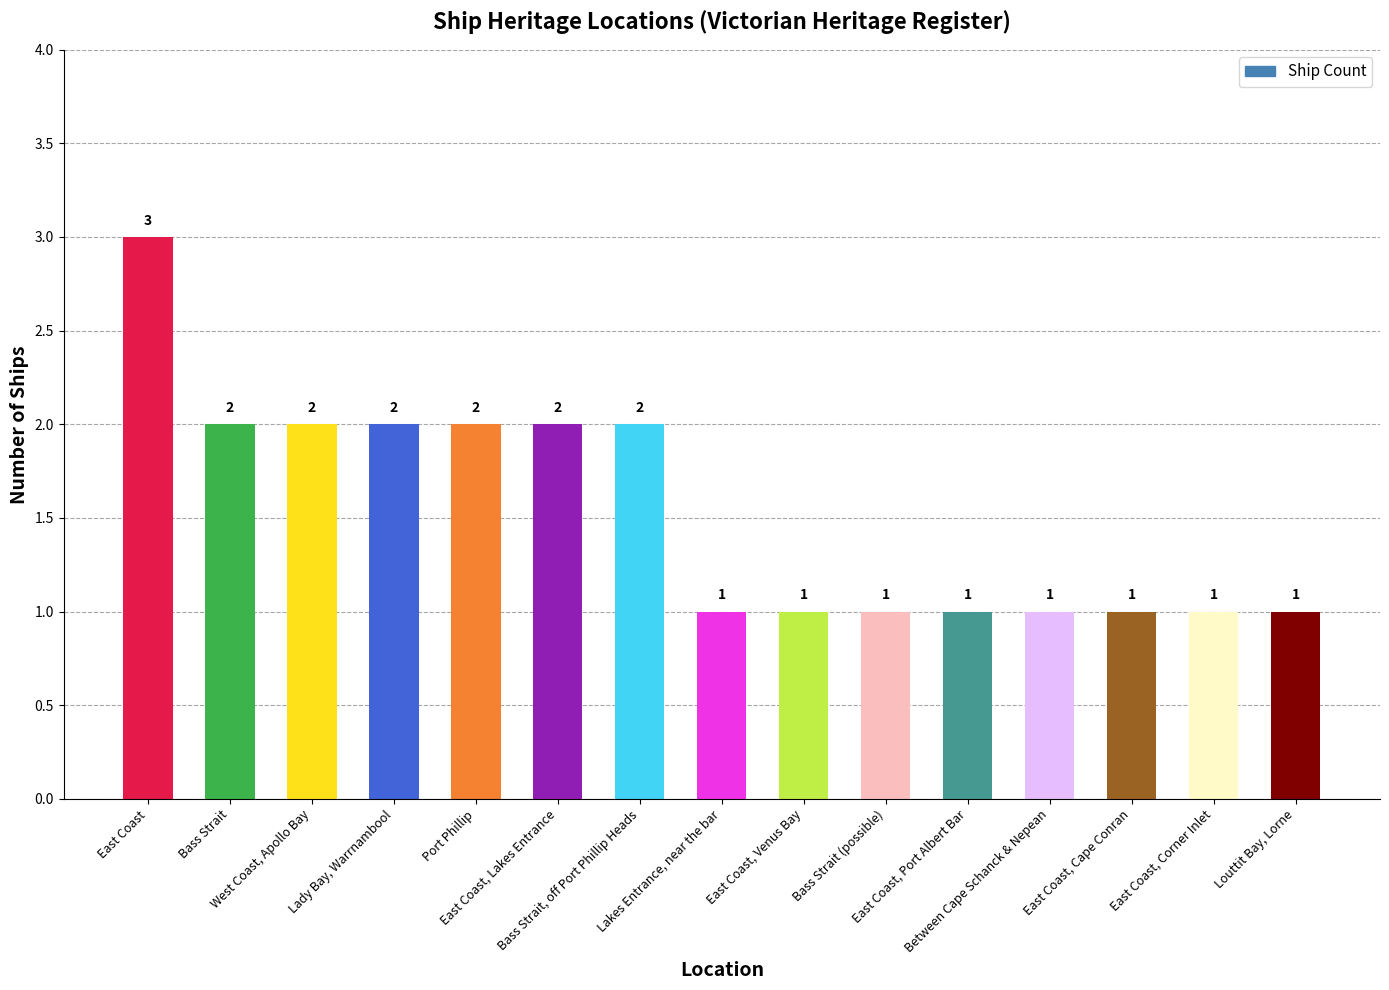

What is the sum of the values at Lady Bay, Warrnambool and Port Phillip?

4